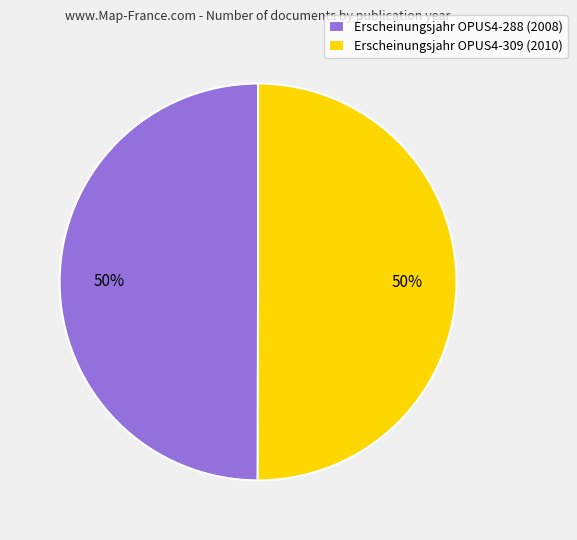

To the nearest percent, what is the combined percentage of Erscheinungsjahr OPUS4-309 (2010) and Erscheinungsjahr OPUS4-288 (2008)?

100%